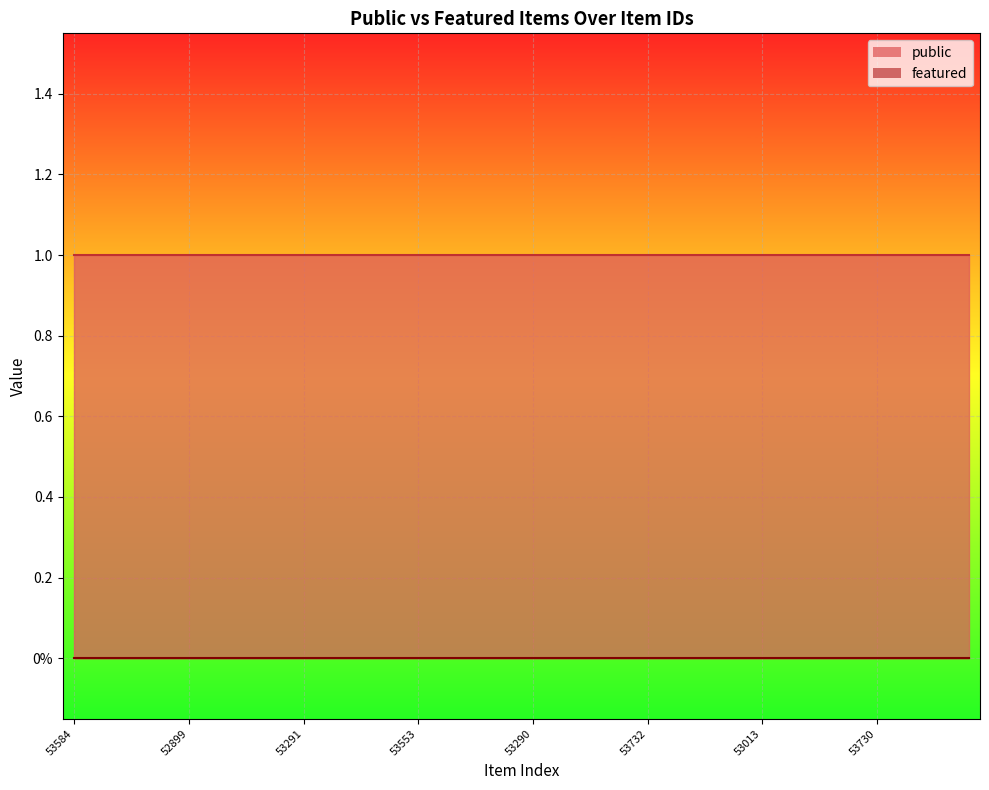

What is the average value of the public series?

1